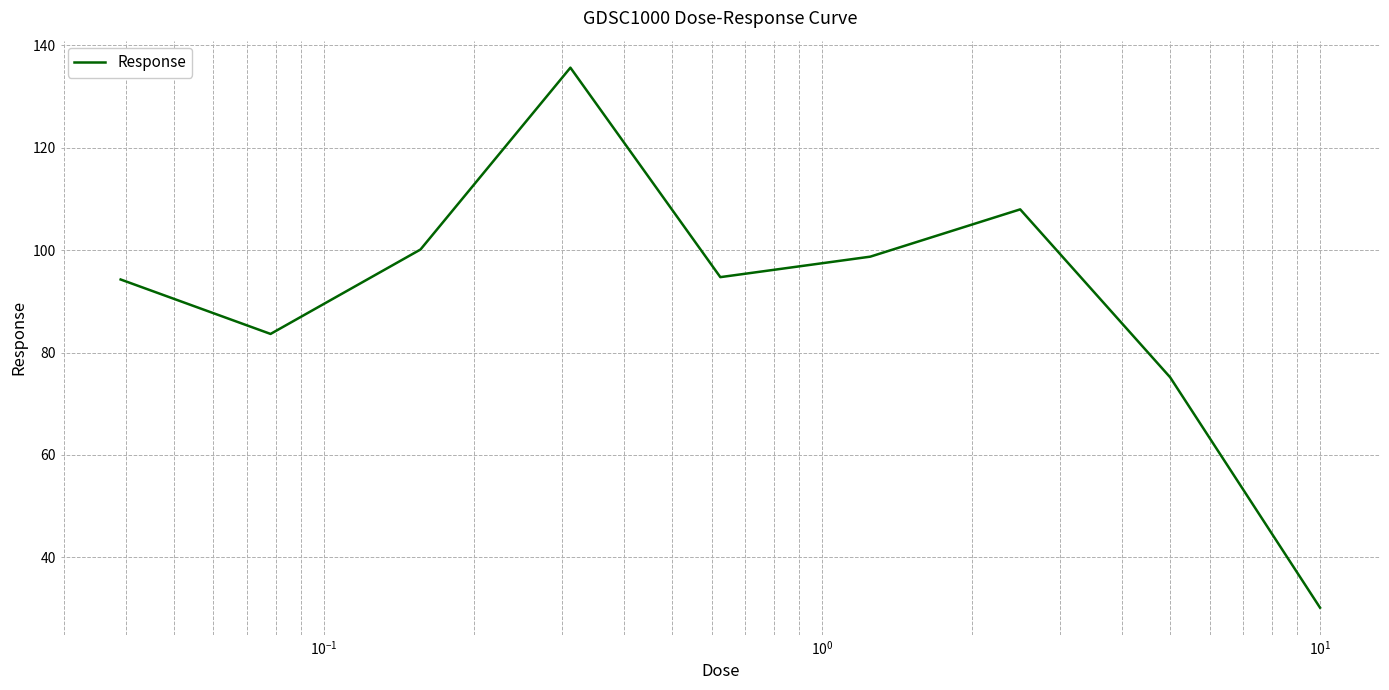

What is the smallest value displayed?

30.2